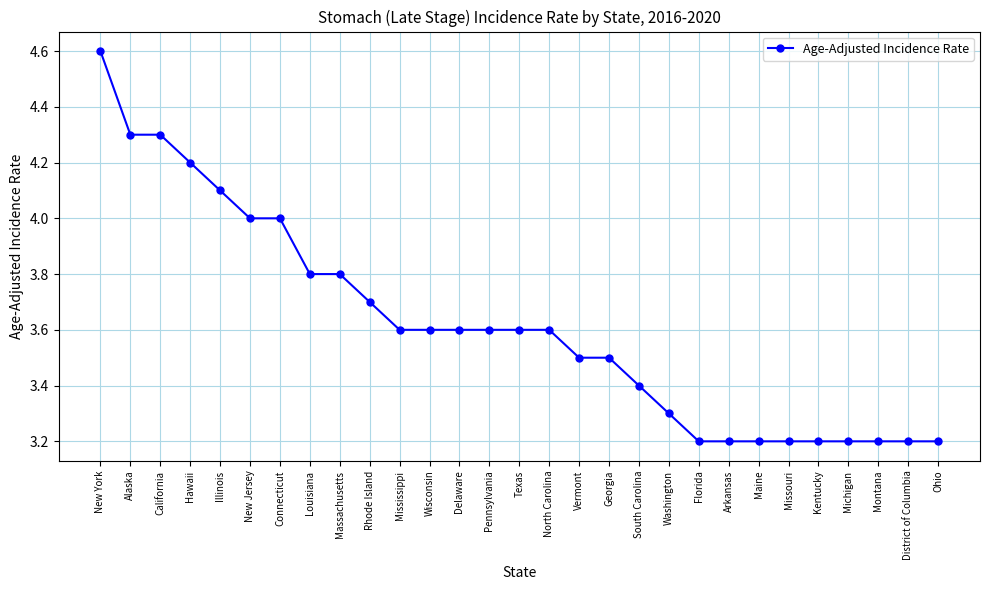

Reading left to right, list all the values displayed in this chart.

4.6	4.3	4.3	4.2	4.1	4.0	4.0	3.8	3.8	3.7	3.6	3.6	3.6	3.6	3.6	3.6	3.5	3.5	3.4	3.3	3.2	3.2	3.2	3.2	3.2	3.2	3.2	3.2	3.2